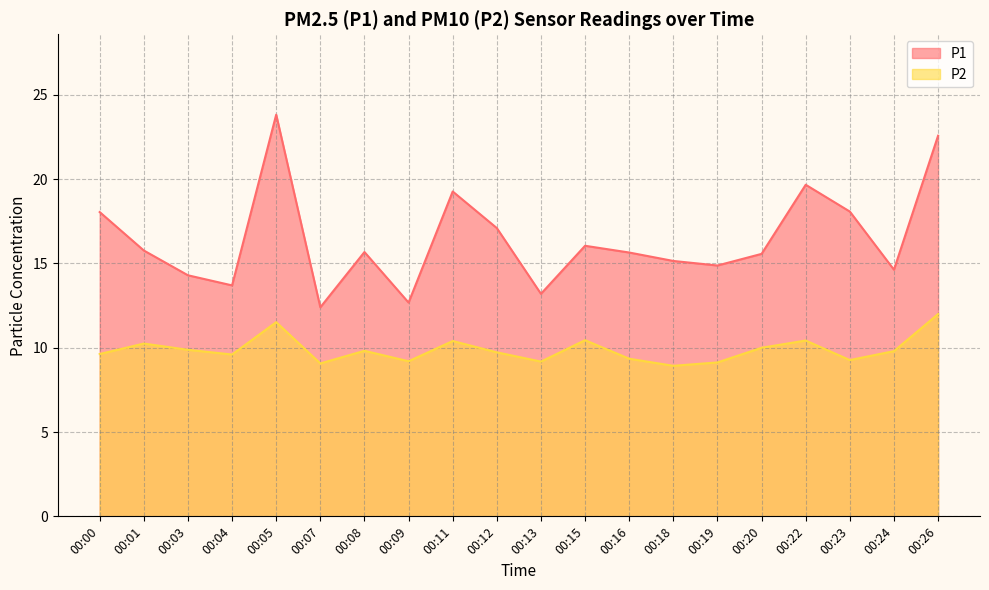

Is the value of P1 at 00:26 greater than the value of P2 at 00:13?

Yes